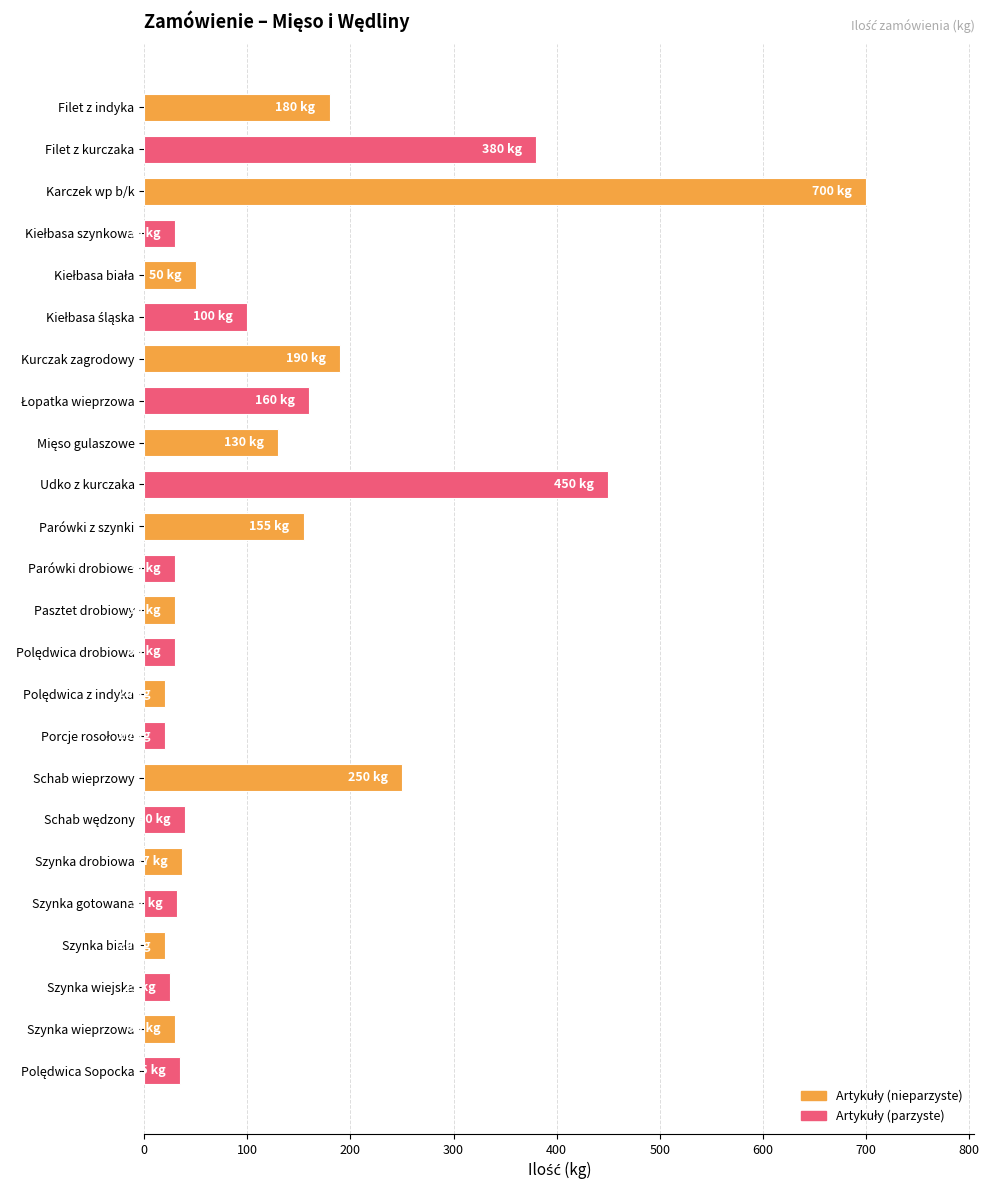

What is the ratio of the value at Pasztet drobiowy to the value at Szynka drobiowa?

0.8